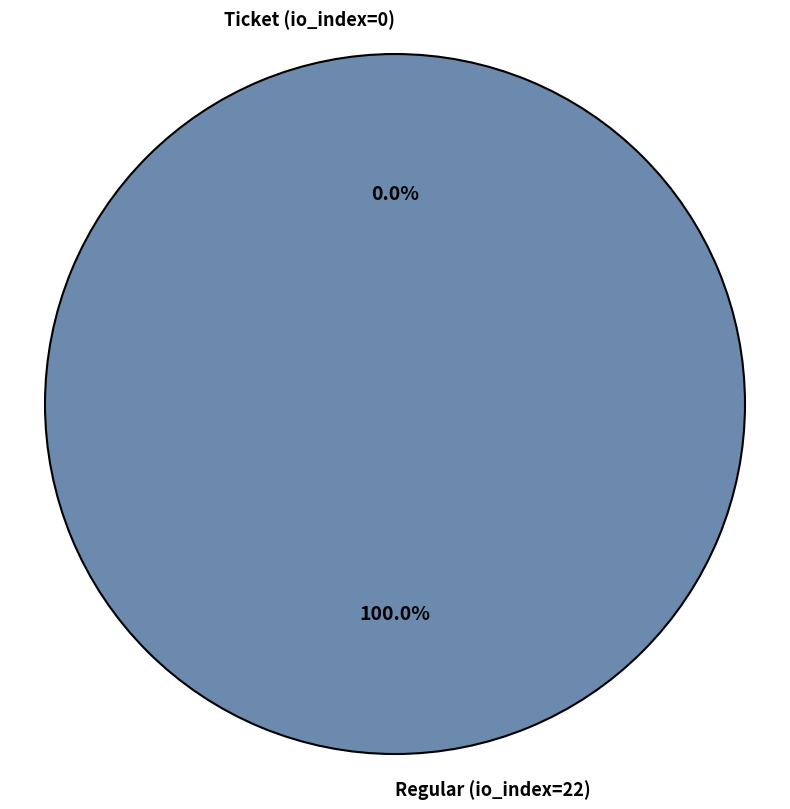

To the nearest percent, what percentage of the pie is Regular (io_index=22)?

100%